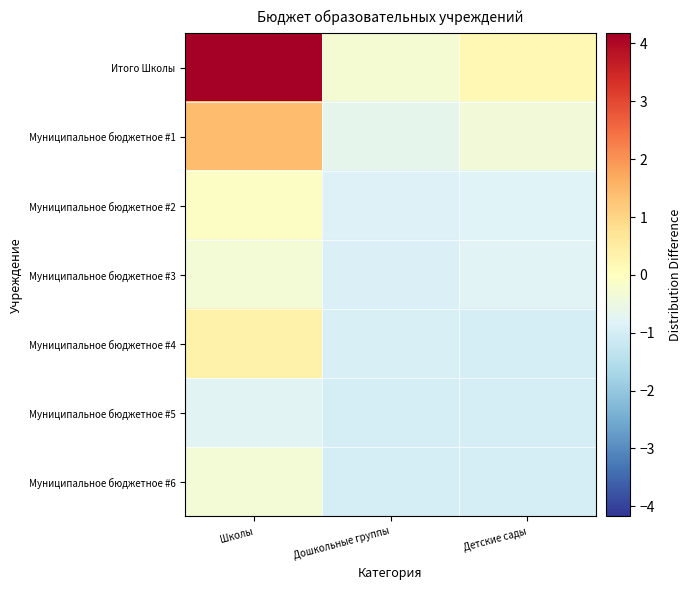

What is the maximum value shown in the chart?

5.2